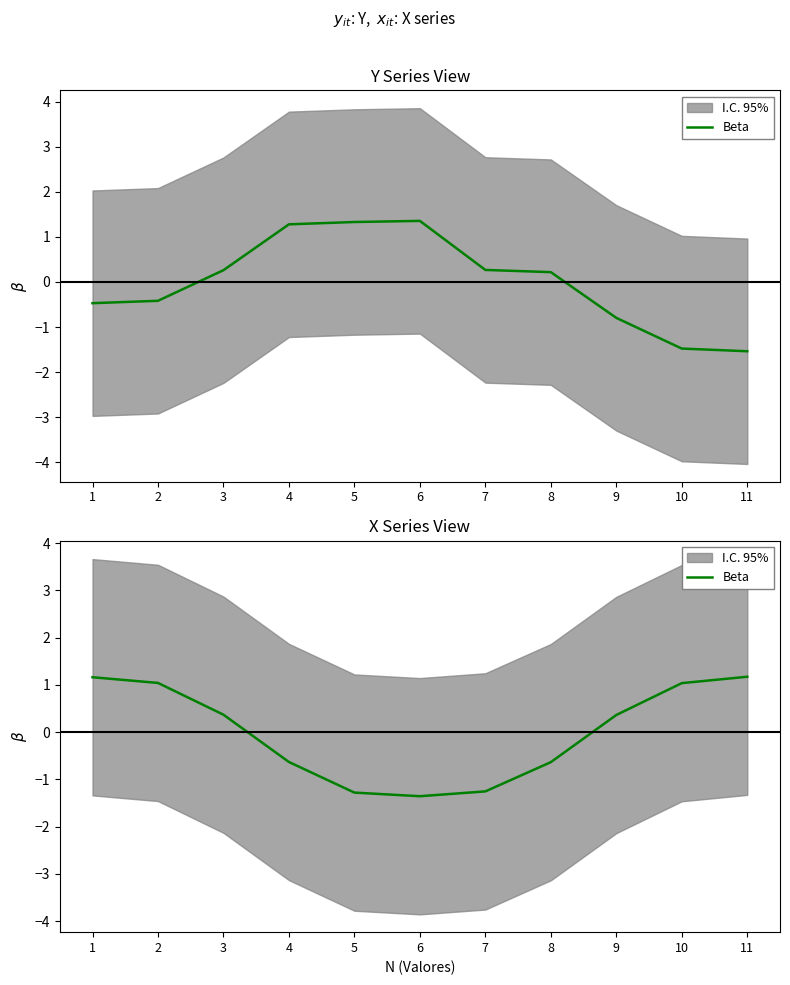

Read the value at 10.

1.0